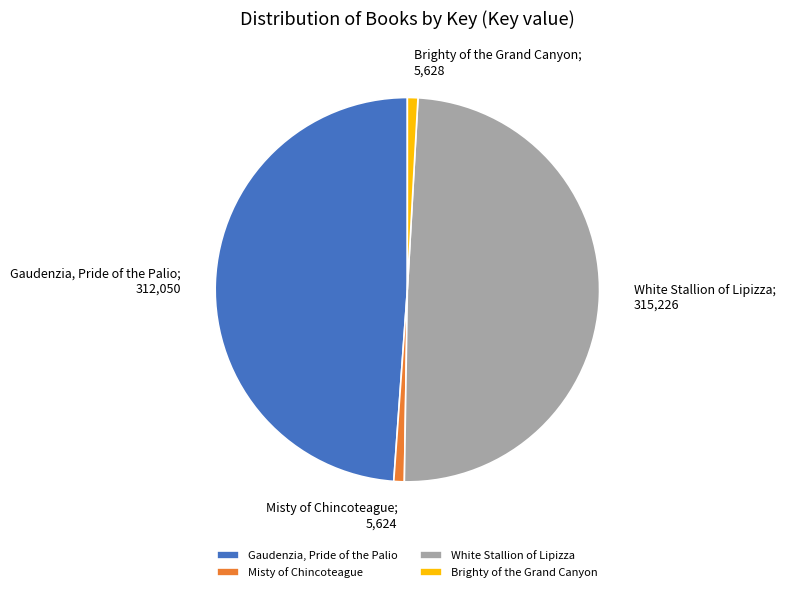

Is the sum of Brighty of the Grand Canyon and Misty of Chincoteague greater than half?

No